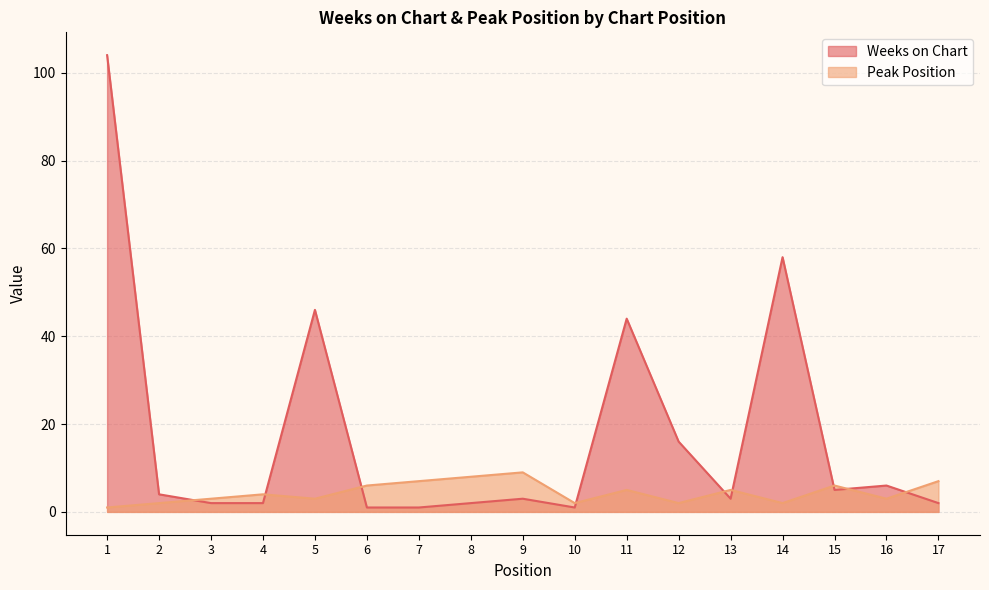

What is the sum of all Peak Position values?

75